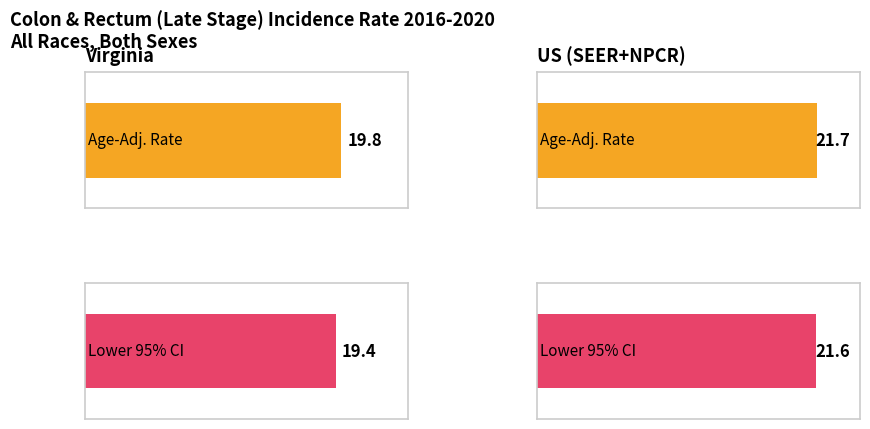

What position from the left is Virginia?

1